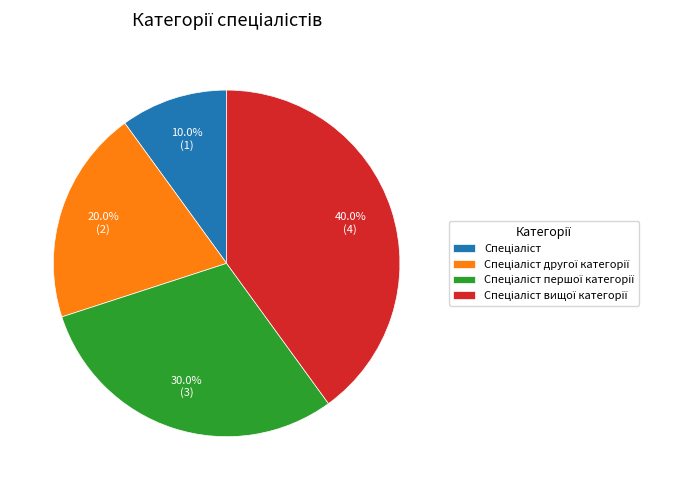

Is there any slice that represents more than half of the pie?

No